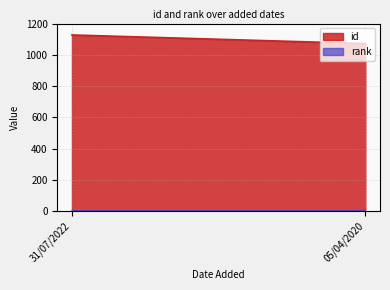

At 05/04/2020, list the series in order from smallest to largest.

rank, id